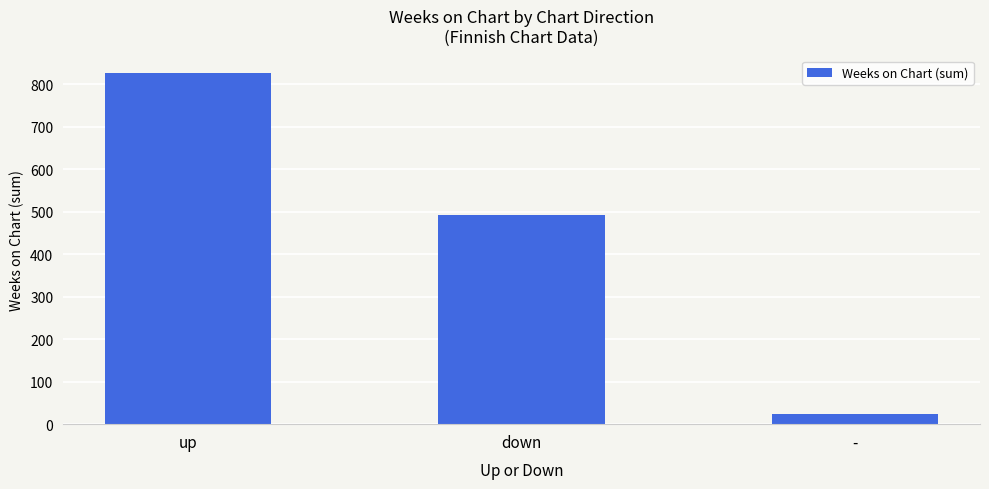

Count the number of data series in this chart.

1